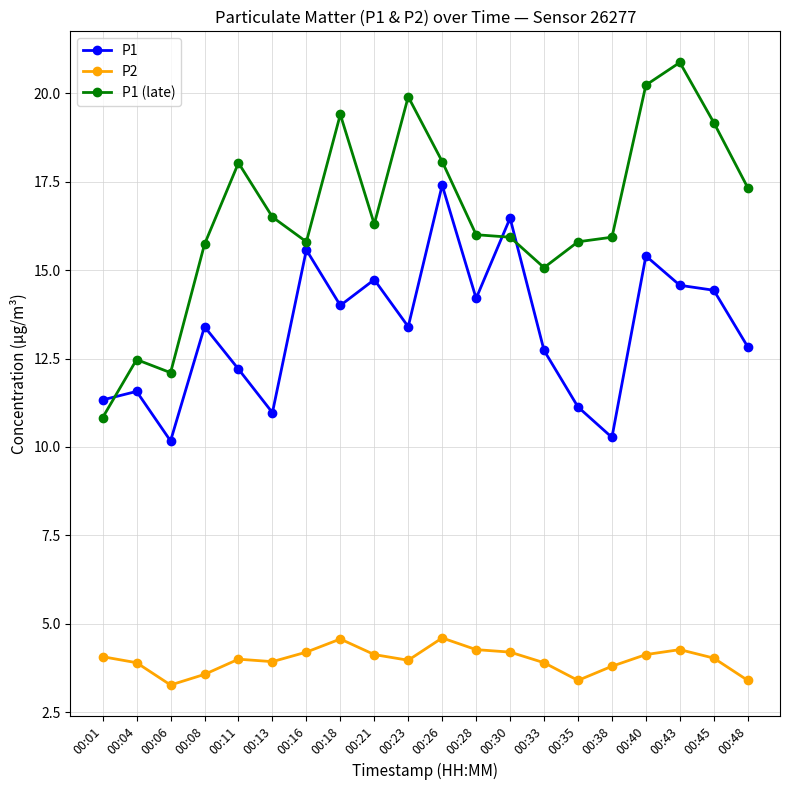

What is the average value of the P1 series?

13.3